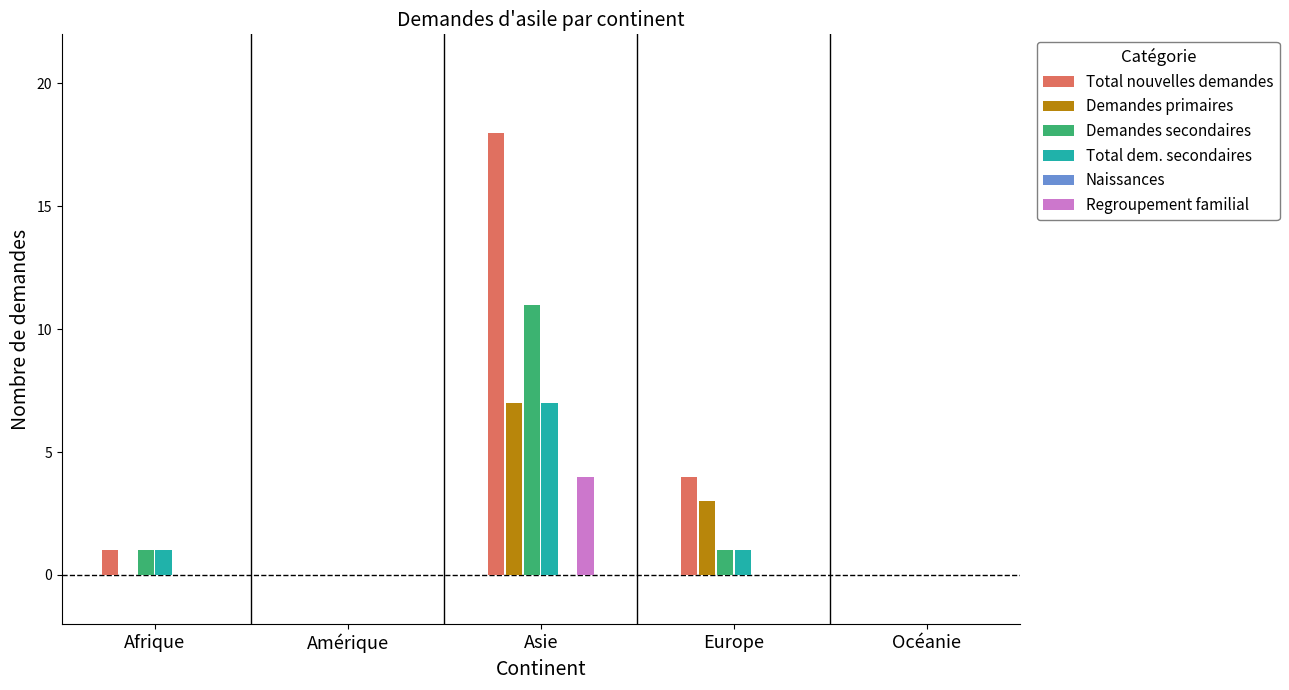

Which category has the highest value in the Regroupement familial series?

Asie